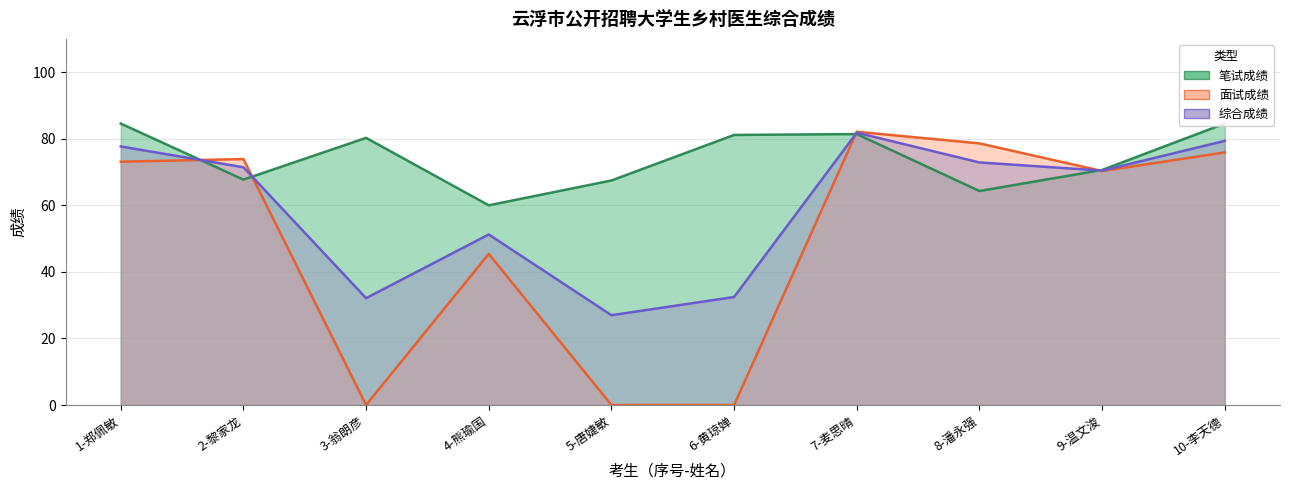

How many intersections are there between 面试成绩 and 笔试成绩?

4